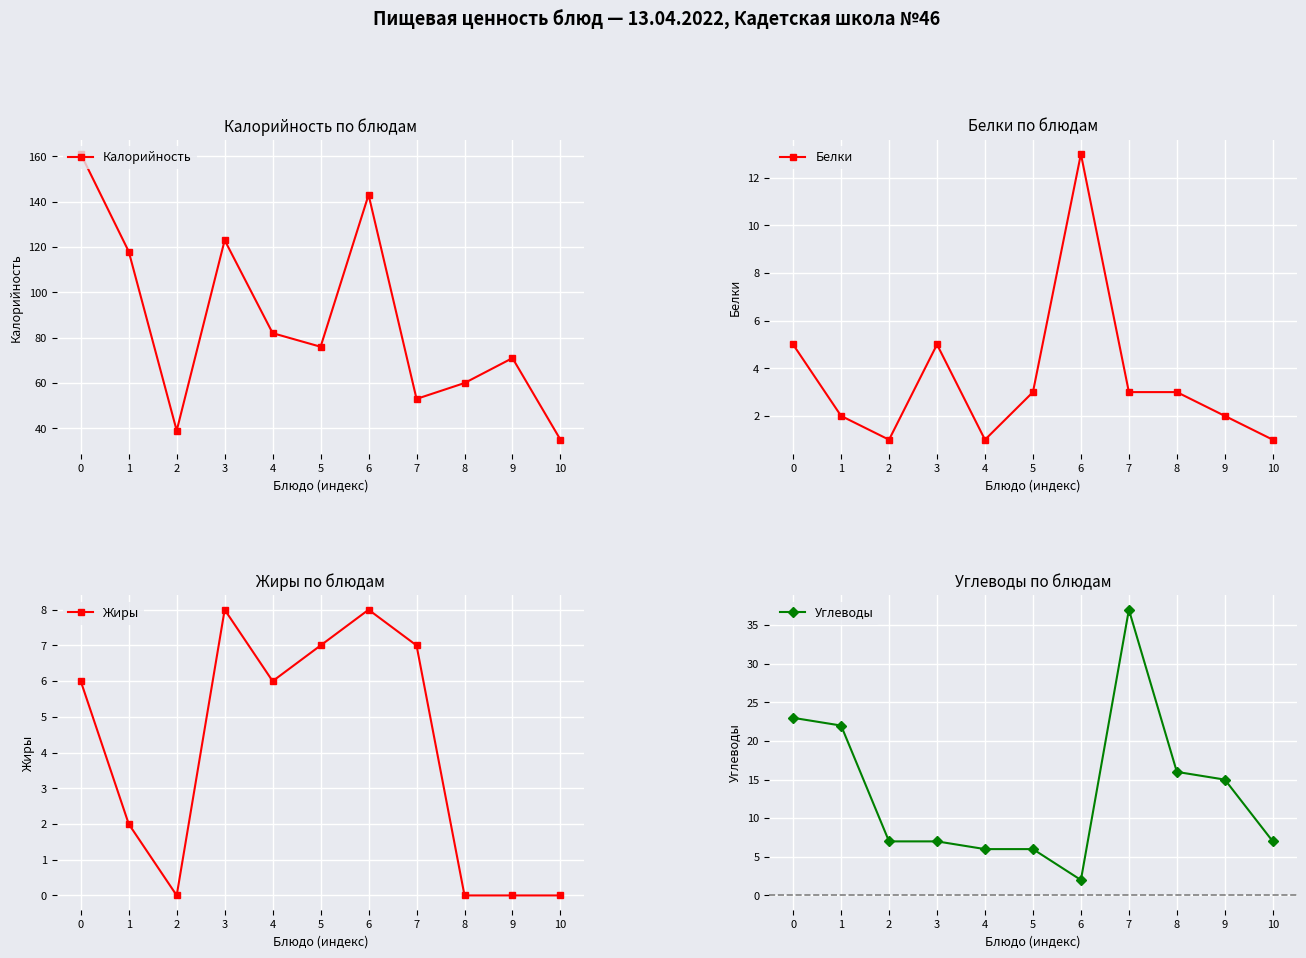

Which series has the widest spread of values?

Калорийность